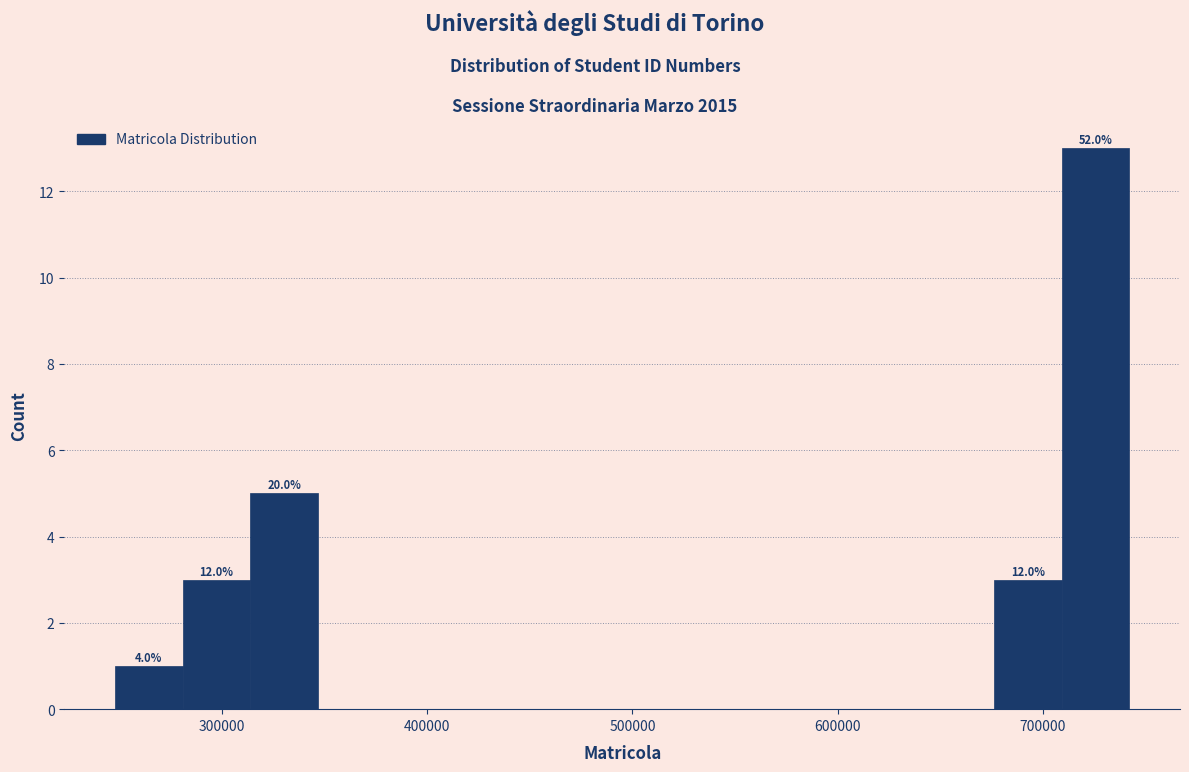

Read against the x-axis, roughly where is the centre of the tallest bar?

730000